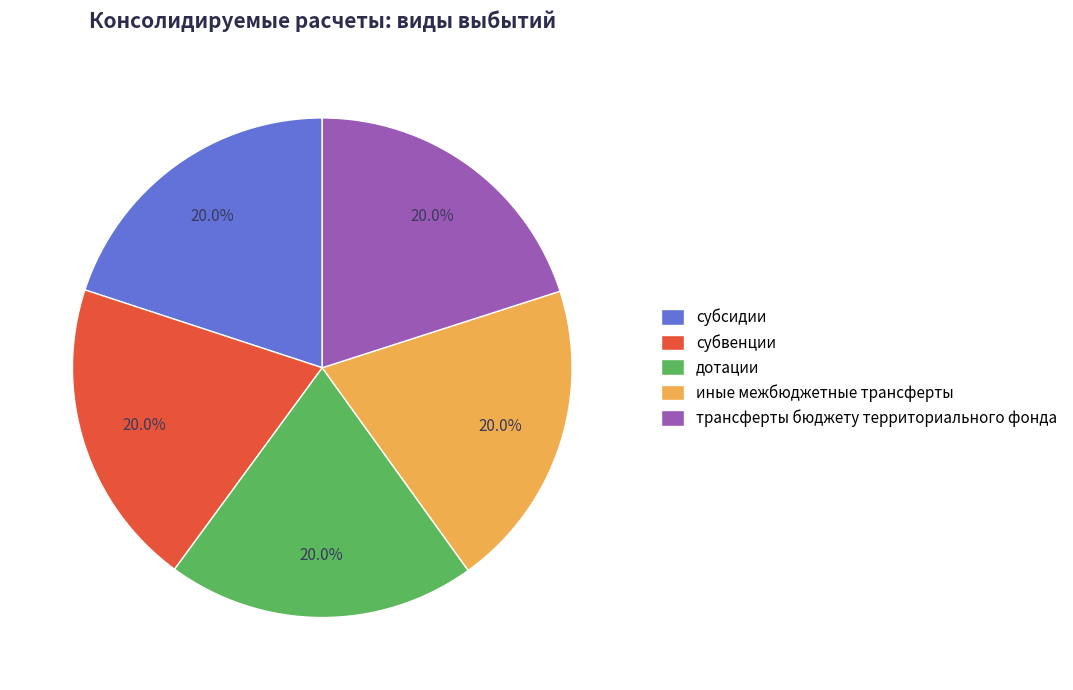

What percentage do субсидии and дотации together represent?

40.0%